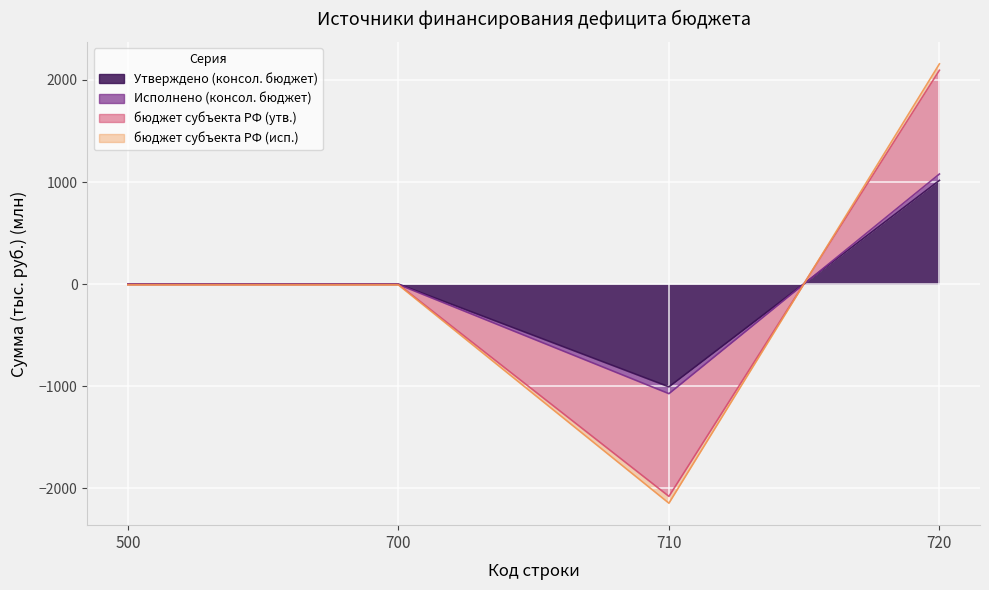

The value of Исполнено (консол. бюджет) at 710 is -722.1. True or false?

False